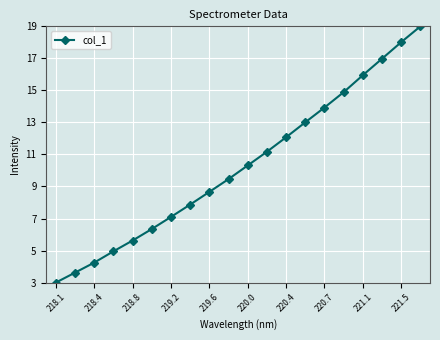

What is the value of the 2nd point from the left?

3.6